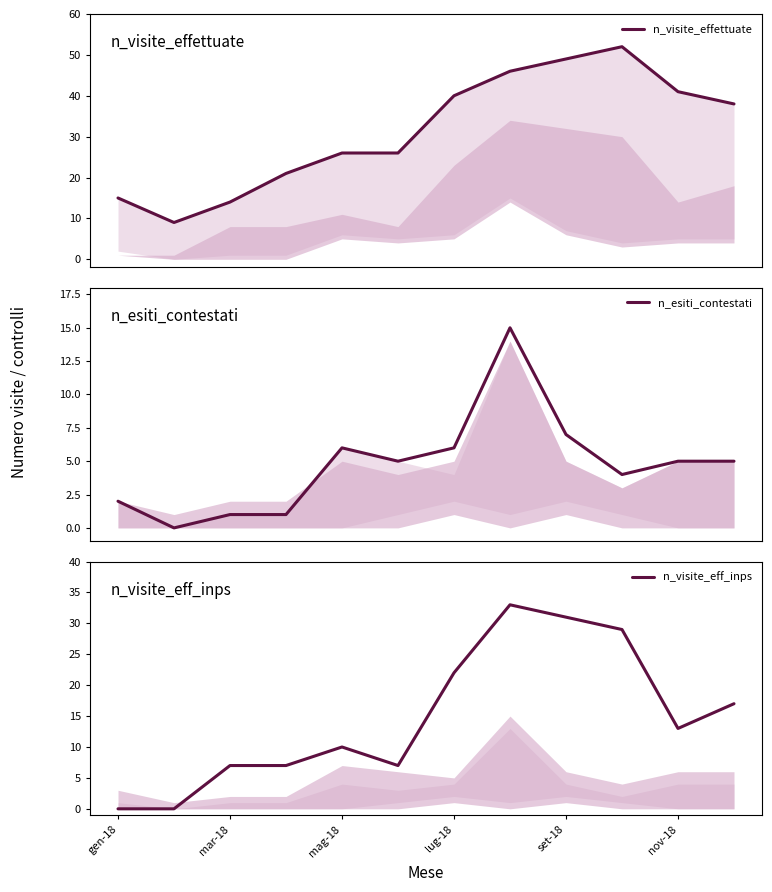

Is the value of n_visite_eff_inps at mag-18 greater than the value of n_esiti_contestati at 9?

Yes